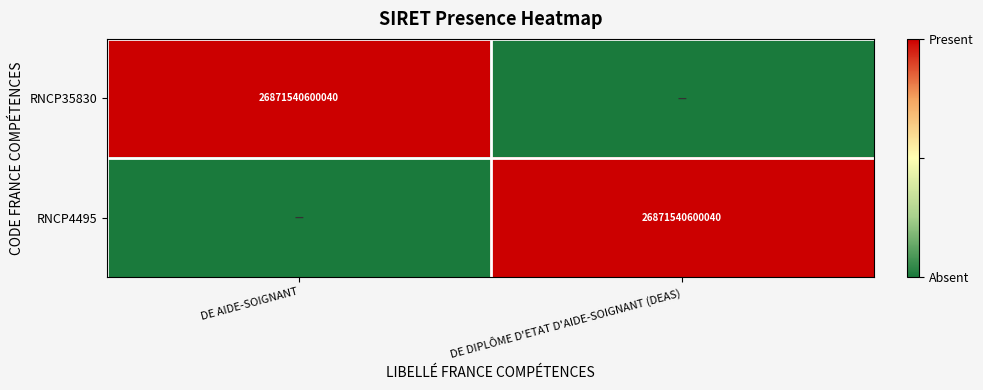

Is it true that RNCP35830 equals 26871540600040 at DE AIDE-SOIGNANT?

True